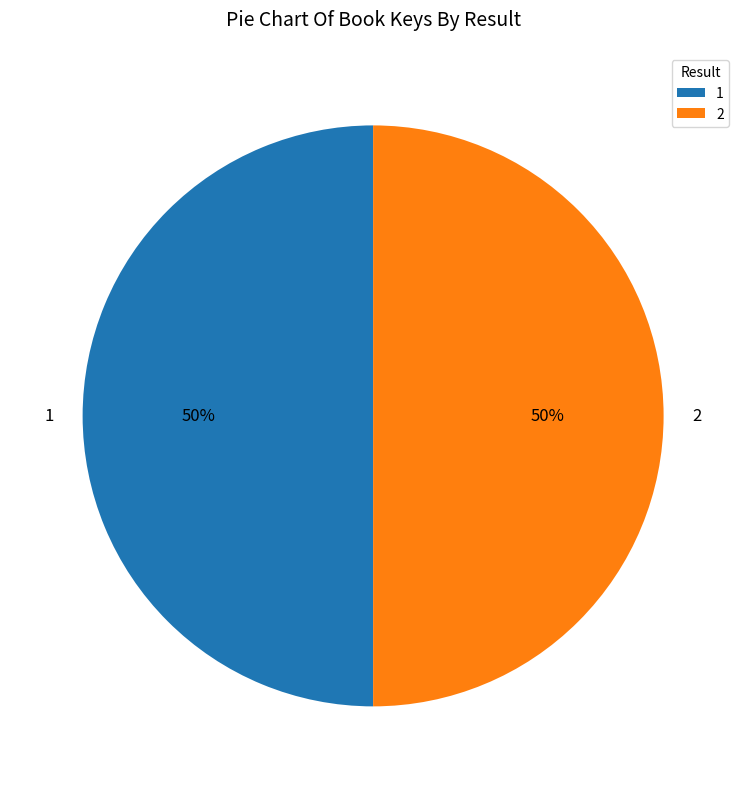

Is the sum of 1 and 2 greater than half?

Yes